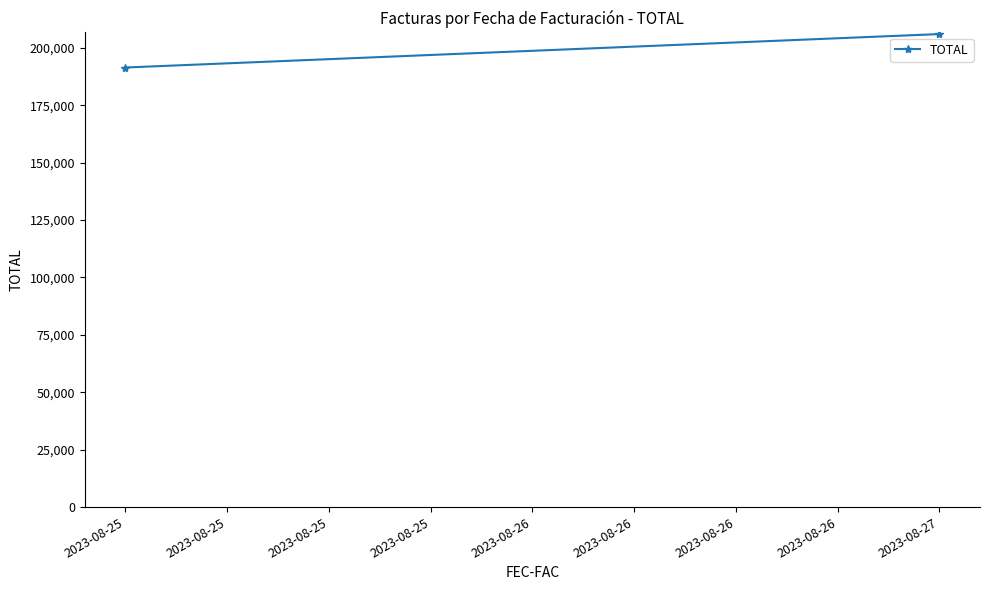

How many distinct data groups are displayed?

1